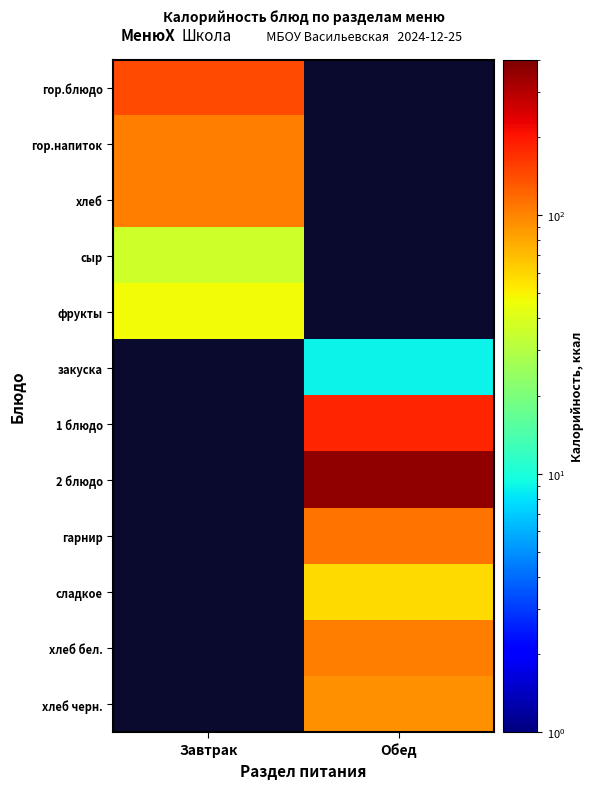

List the series in order of their peak value, lowest first.

сыр, фрукты, гор.напиток, хлеб, гор.блюдо, закуска, 1 блюдо, 2 блюдо, гарнир, сладкое, хлеб бел., хлеб черн.